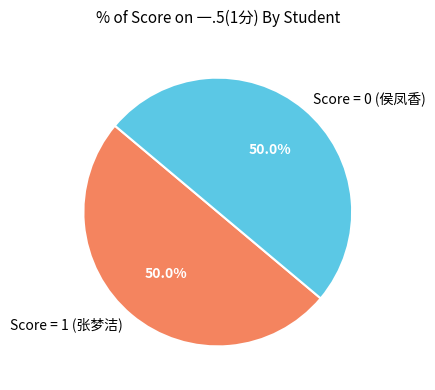

Combined, what portion of the pie is Score = 0 (侯凤香) and Score = 1 (张梦洁)?

100.0%